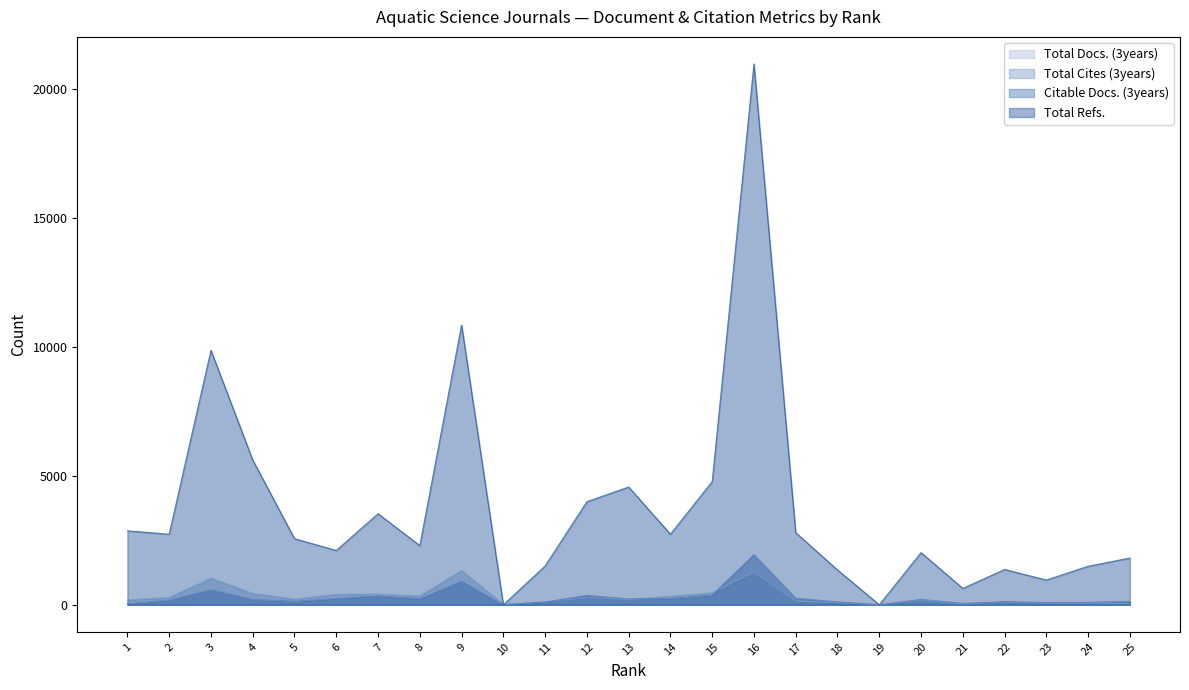

Between 9 and 10, which series saw the biggest shift?

Total Refs.